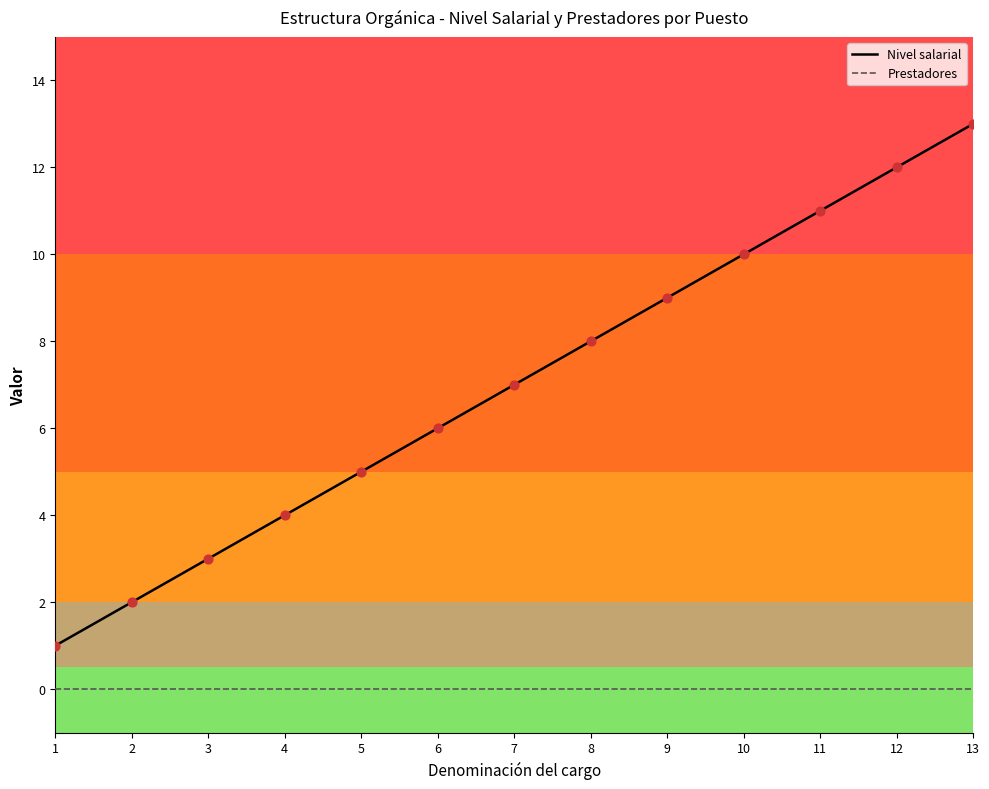

Which series reaches the minimum Y coordinate?

Prestadores